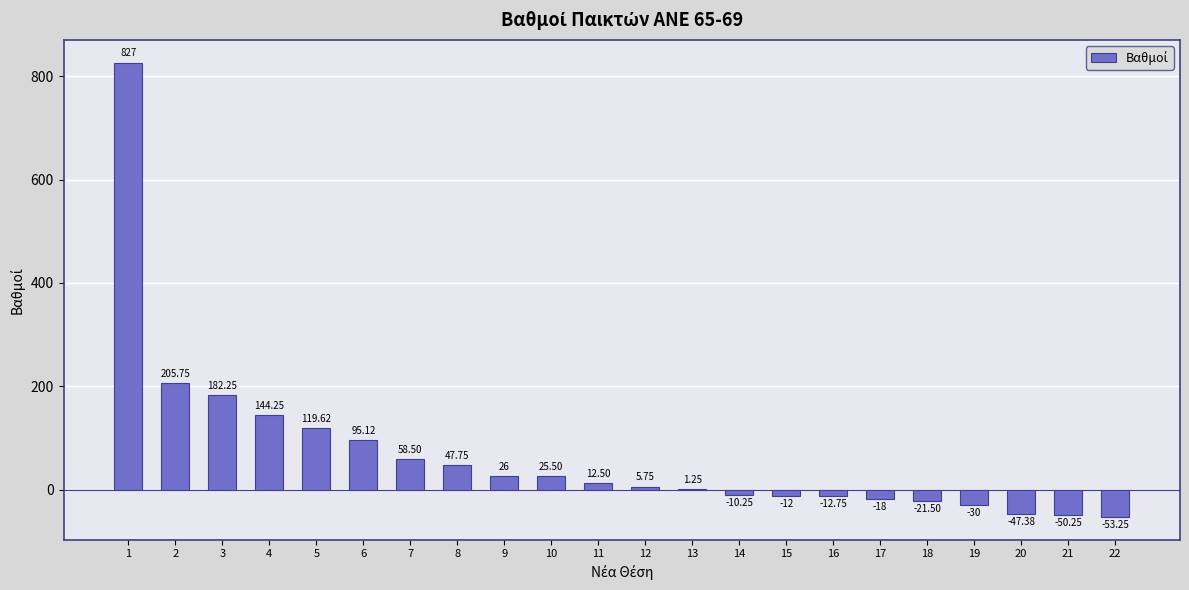

Is it true that the value at 20 is -83.9?

False